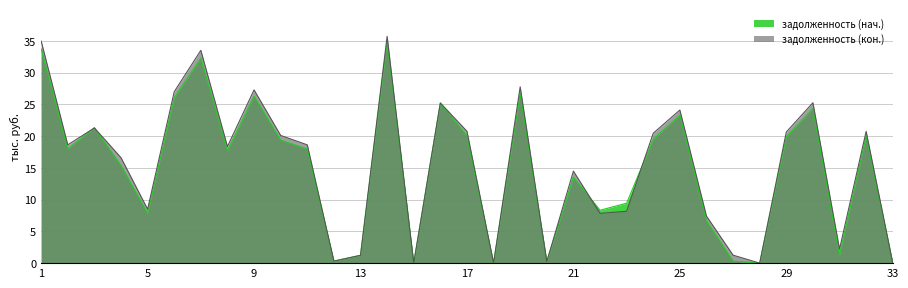

Reading left to right, extract all data points from this chart.

задолженность (нач.): 1=33.7	2=18.0	3=21.3	4=15.4	5=7.8	6=26.0	7=32.3	8=17.7	9=26.3	10=19.4	11=18.0	12=0.3	13=1.2	14=34.9	15=0.0	16=25.2	17=20.0	18=0.0	19=26.8	20=0.2	21=13.5	22=8.3	23=9.4	24=19.5	25=23.3	26=6.7	27=0.3	28=0.0	29=19.9	30=24.3	31=1.3	32=20.0	33=0.0
задолженность (кон.): 1=35.0	2=18.6	3=21.3	4=16.6	5=8.5	6=27.0	7=33.5	8=18.4	9=27.3	10=20.1	11=18.6	12=0.3	13=1.2	14=35.7	15=0.0	16=25.2	17=20.8	18=0.0	19=27.8	20=0.2	21=14.5	22=7.8	23=8.2	24=20.4	25=24.1	26=7.4	27=1.3	28=0.0	29=20.6	30=25.3	31=2.2	32=20.7	33=0.0